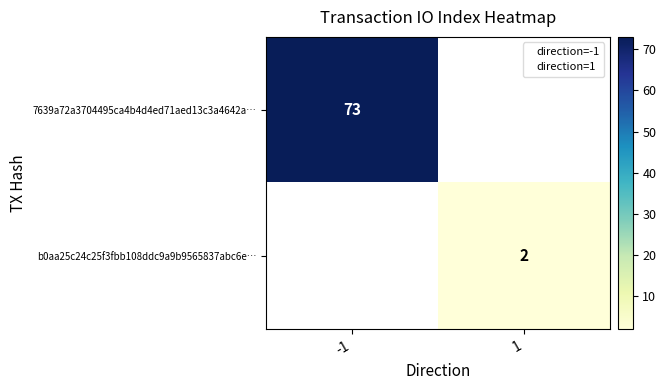

What is the maximum value shown in the chart?

73.0